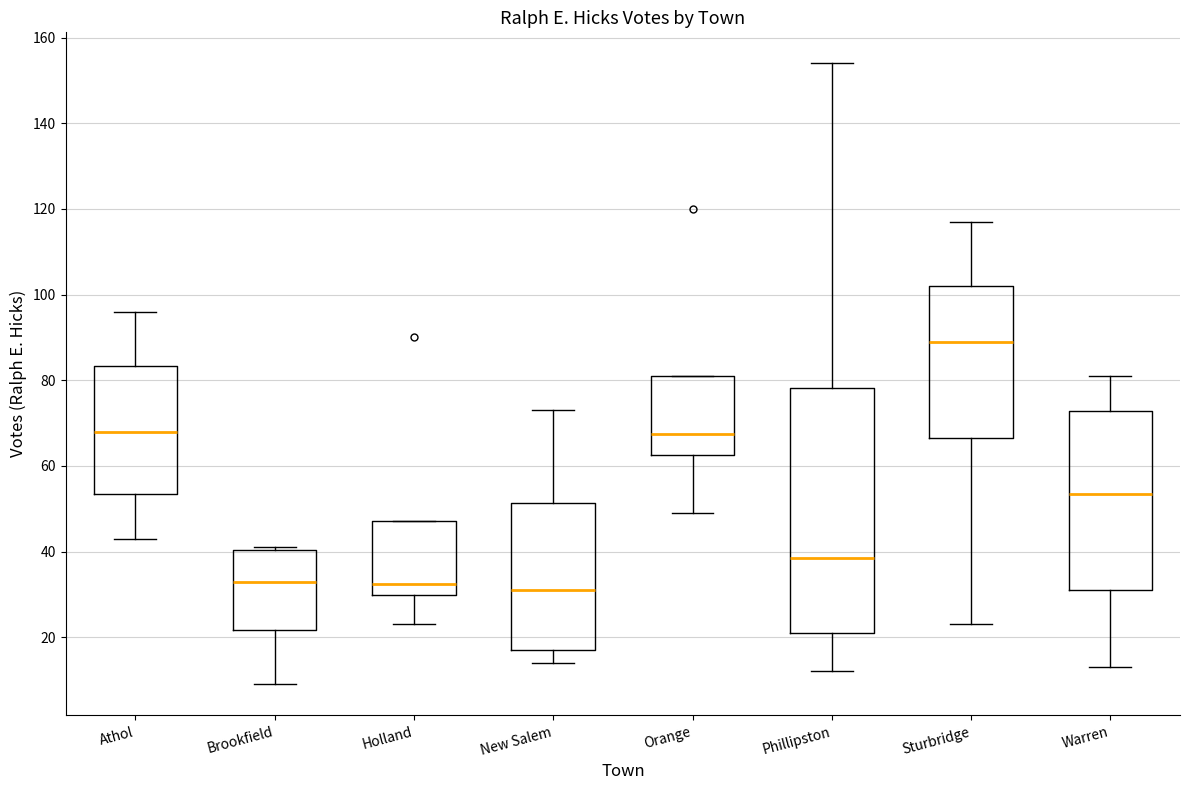

Reading left to right, transcribe this box plot: for each box, give where its median line is, the range the box spans, and where its two whiskers end, as read against the y-axis. The values are not printed on the chart, so give them approximately, as read against the axis.

Athol: median 68, box 54 to 84, whiskers 44 to 96
Brookfield: median 34, box 22 to 40, whiskers 10 to 42
Holland: median 32, box 30 to 48, whiskers 24 to 48
New Salem: median 32, box 18 to 52, whiskers 14 to 74
Orange: median 68, box 62 to 82, whiskers 50 to 82
Phillipston: median 38, box 22 to 78, whiskers 12 to 154
Sturbridge: median 90, box 66 to 102, whiskers 24 to 118
Warren: median 54, box 32 to 72, whiskers 14 to 82